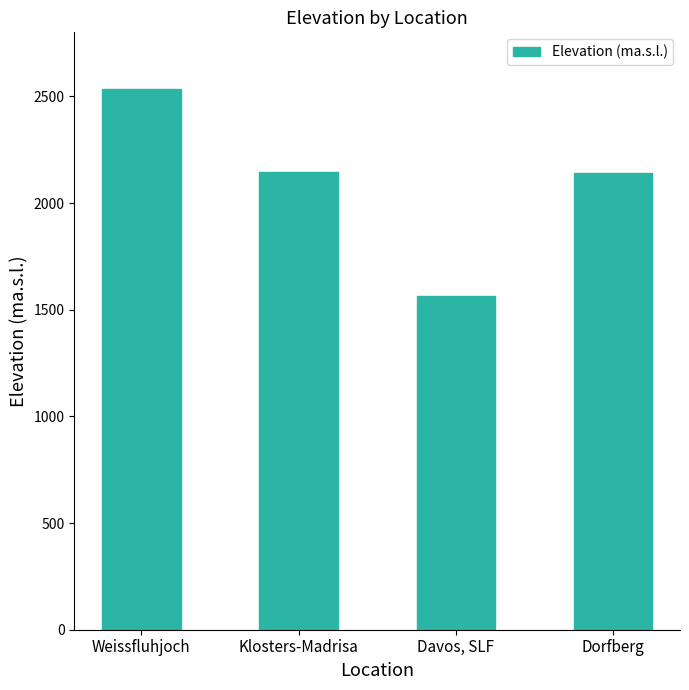

What is the change in value from Weissfluhjoch to Davos, SLF?

-973